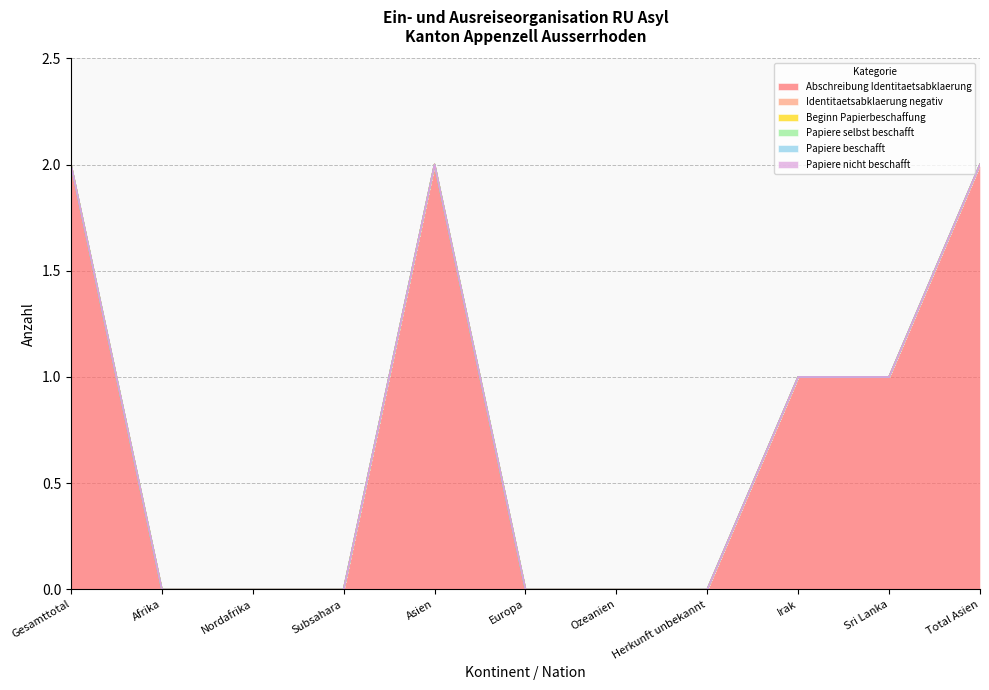

What is the greatest value displayed?

2